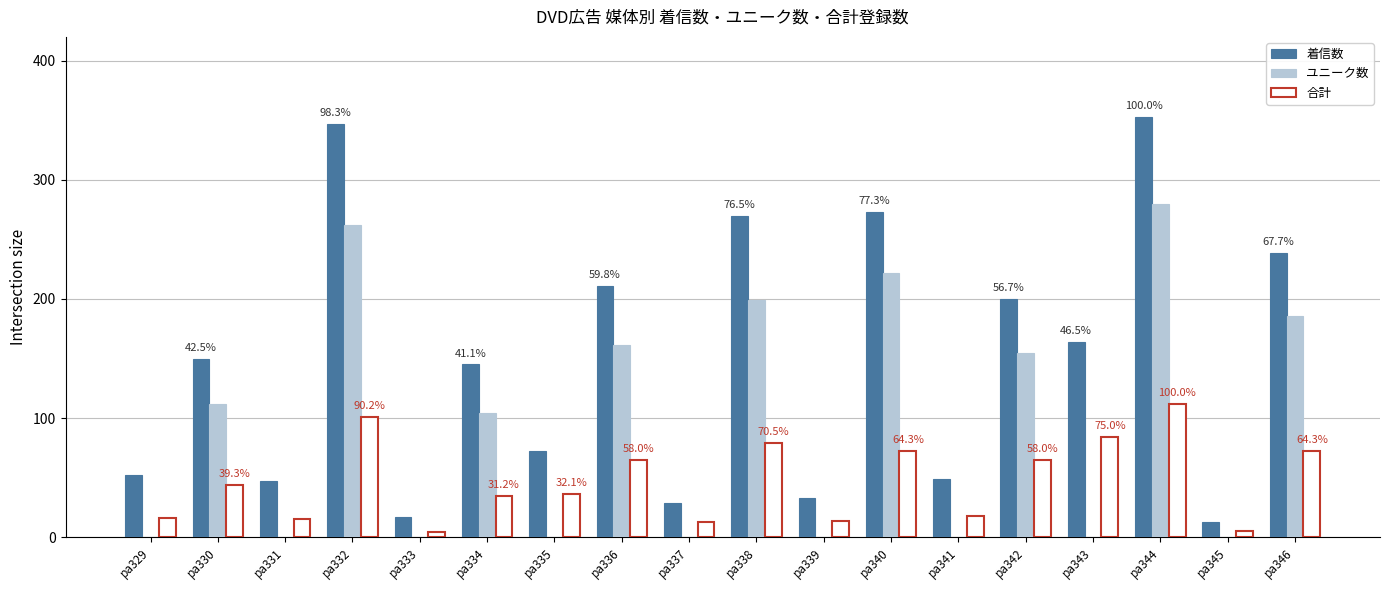

Which series changed the most between pa330 and pa339?

着信数